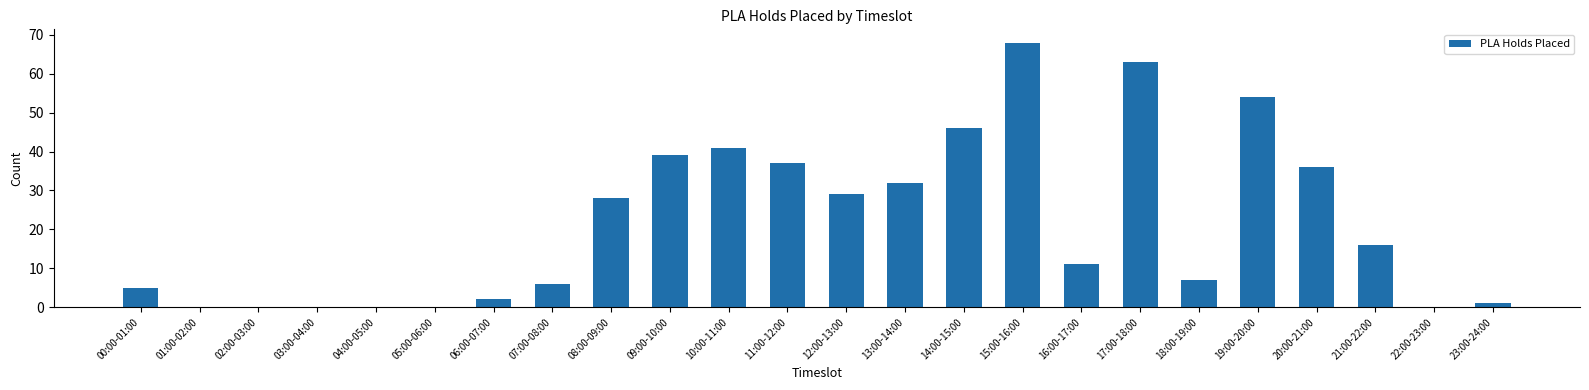

What is the difference between the values at 16:00-17:00 and 07:00-08:00?

5